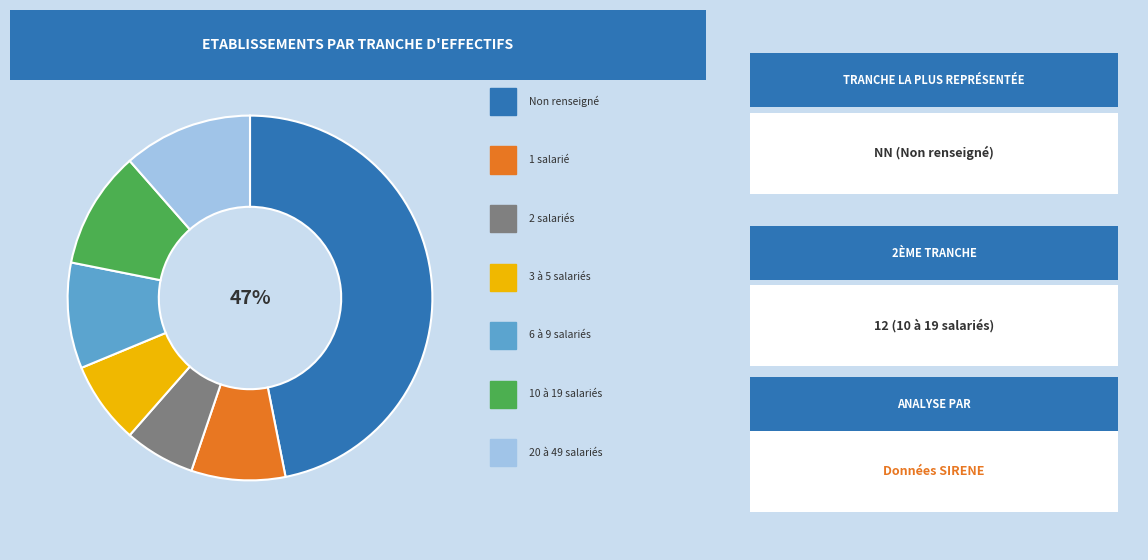

To the nearest percent, what is the average slice percentage?

14%